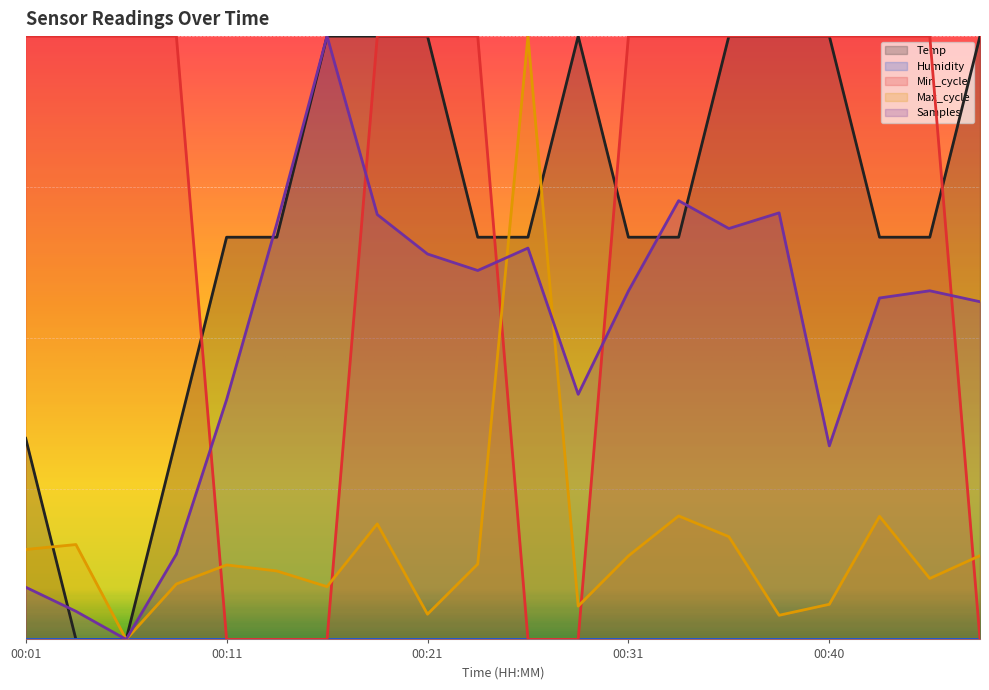

At how many categories does at least one series exceed 0?

20